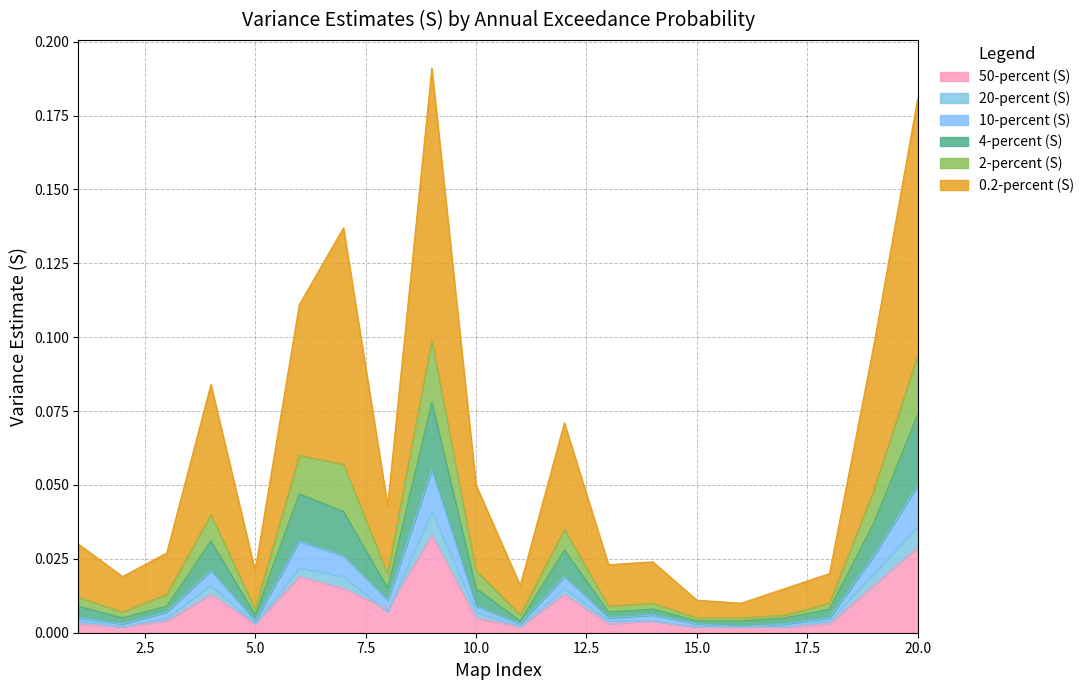

Reading left to right, transcribe all the data shown in this chart.

50-percent (S): 1=0.0	2=0.0	3=0.0	4=0.0	5=0.0	6=0.0	7=0.0	8=0.0	9=0.0	10=0.0	11=0.0	12=0.0	13=0.0	14=0.0	15=0.0	16=0.0	17=0.0	18=0.0	19=0.0	20=0.0
20-percent (S): 1=0.0	2=0.0	3=0.0	4=0.0	5=0.0	6=0.0	7=0.0	8=0.0	9=0.0	10=0.0	11=0.0	12=0.0	13=0.0	14=0.0	15=0.0	16=0.0	17=0.0	18=0.0	19=0.0	20=0.0
10-percent (S): 1=0.0	2=0.0	3=0.0	4=0.0	5=0.0	6=0.0	7=0.0	8=0.0	9=0.1	10=0.0	11=0.0	12=0.0	13=0.0	14=0.0	15=0.0	16=0.0	17=0.0	18=0.0	19=0.0	20=0.1
4-percent (S): 1=0.0	2=0.0	3=0.0	4=0.0	5=0.0	6=0.0	7=0.0	8=0.0	9=0.1	10=0.0	11=0.0	12=0.0	13=0.0	14=0.0	15=0.0	16=0.0	17=0.0	18=0.0	19=0.0	20=0.1
2-percent (S): 1=0.0	2=0.0	3=0.0	4=0.0	5=0.0	6=0.1	7=0.1	8=0.0	9=0.1	10=0.0	11=0.0	12=0.0	13=0.0	14=0.0	15=0.0	16=0.0	17=0.0	18=0.0	19=0.0	20=0.1
0.2-percent (S): 1=0.0	2=0.0	3=0.0	4=0.1	5=0.0	6=0.1	7=0.1	8=0.0	9=0.2	10=0.1	11=0.0	12=0.1	13=0.0	14=0.0	15=0.0	16=0.0	17=0.0	18=0.0	19=0.1	20=0.2